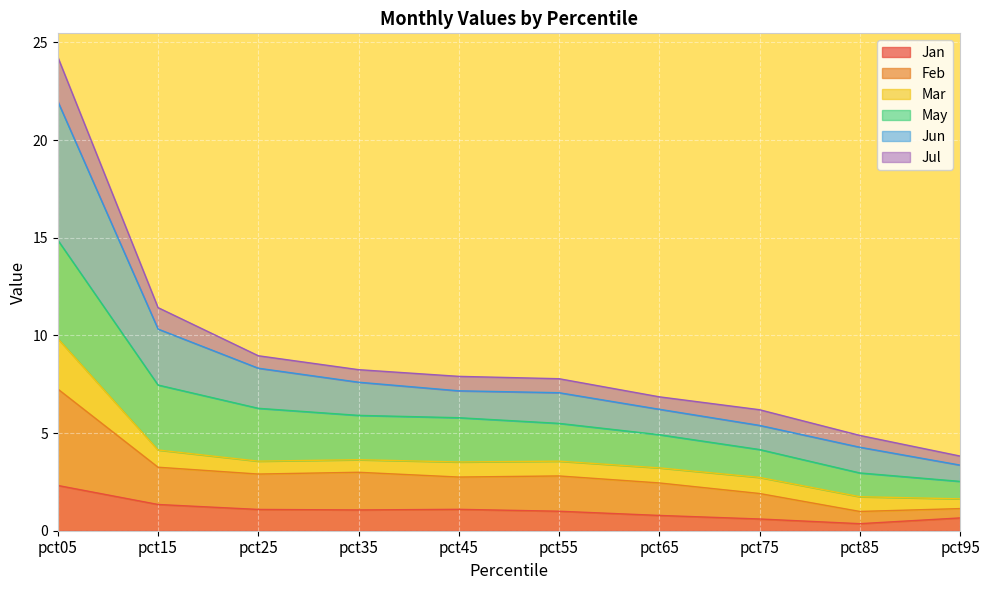

True or false: Jun has more than 2 interior local peaks.

False